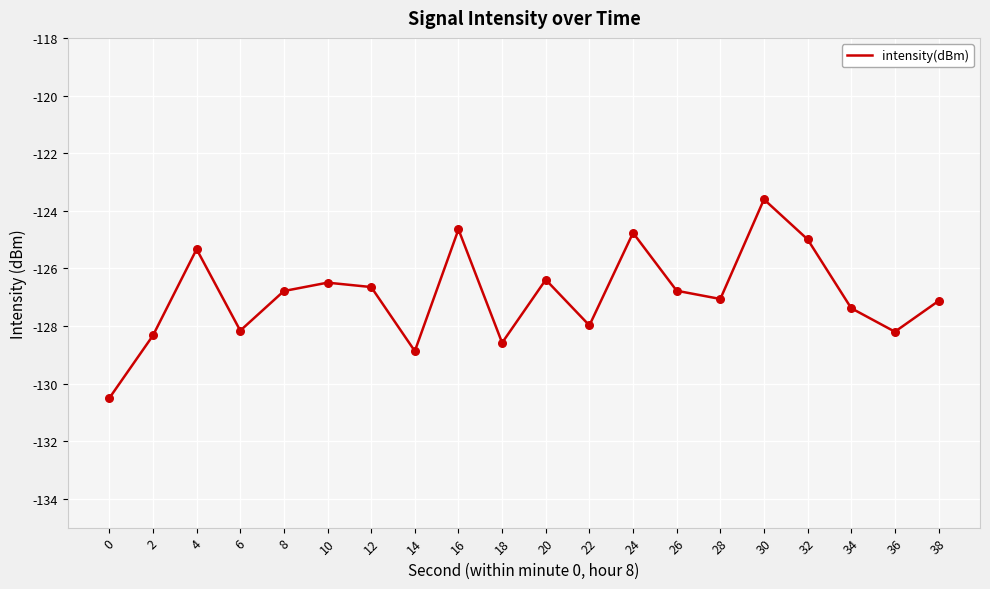

What is the change in value from 22 to 28?

+0.9